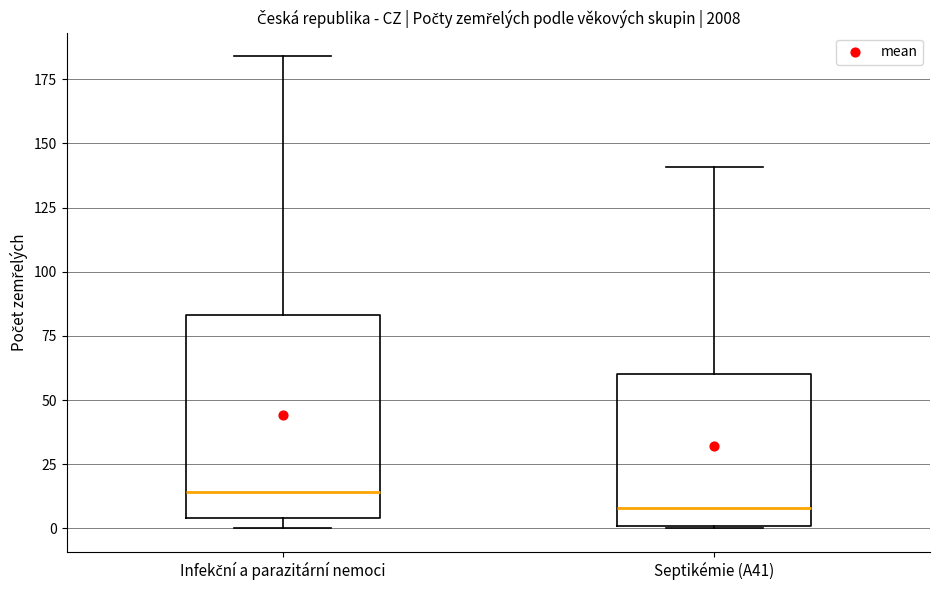

Reading left to right, transcribe this box plot: for each box, give where its median line is, the range the box spans, and where its two whiskers end, as read against the y-axis. The values are not printed on the chart, so give them approximately, as read against the axis.

Infekční a parazitární nemoci: median 15, box 5 to 85, whiskers 0 to 185
Septikémie (A41): median 10, box 0 to 60, whiskers 0 to 140